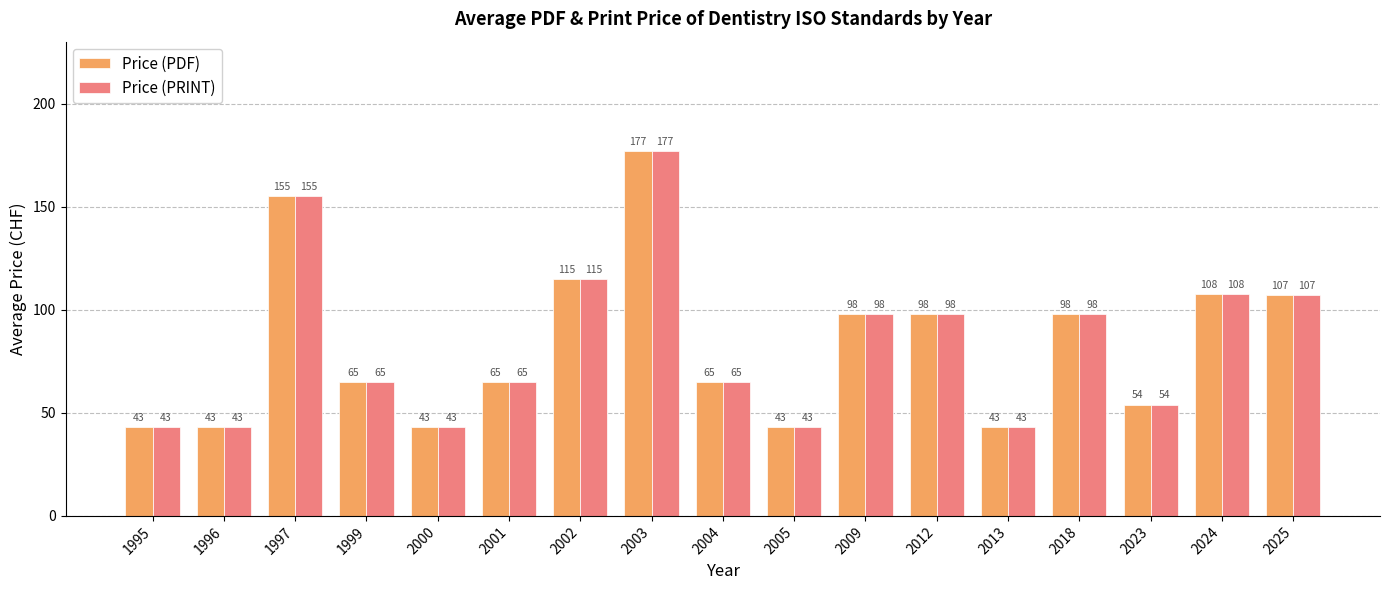

What is the average value of the Price (PDF) series?

83.5